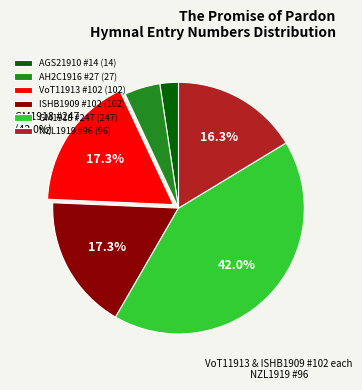

What is the largest slice in the pie chart?

GM1918 #247